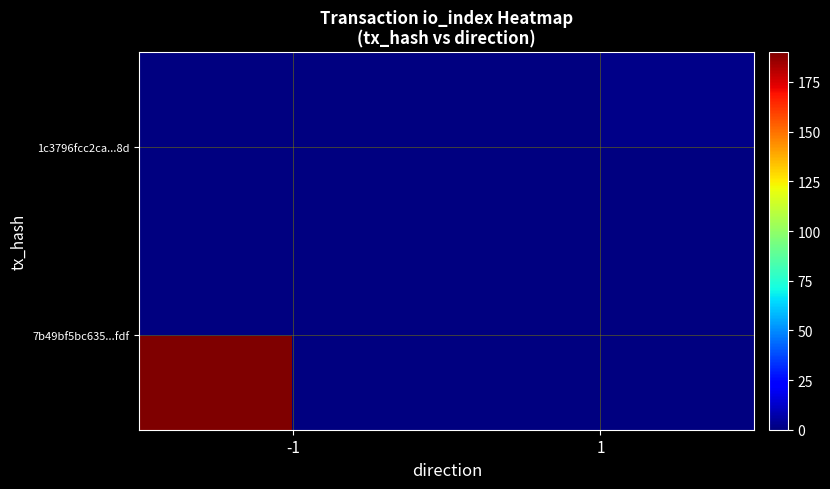

How many data points does each series have?

2